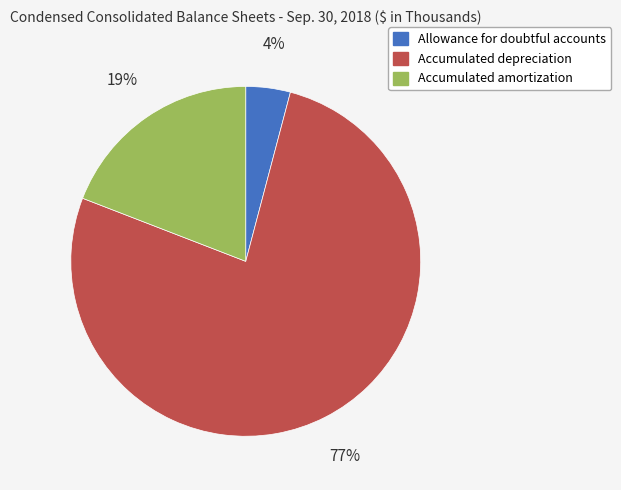

Which has a higher value, Accumulated amortization or Allowance for doubtful accounts?

Accumulated amortization